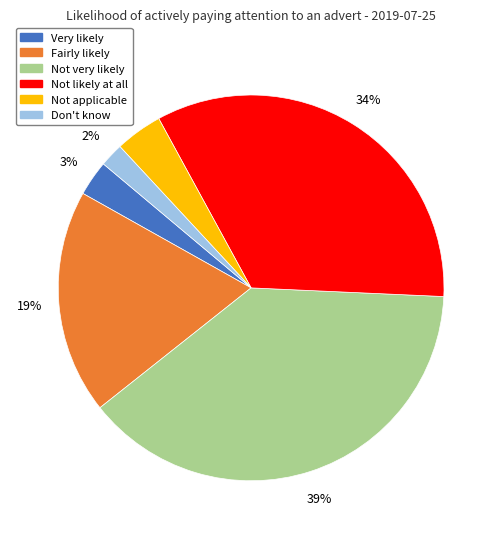

To the nearest percent, what is the average slice percentage?

17%